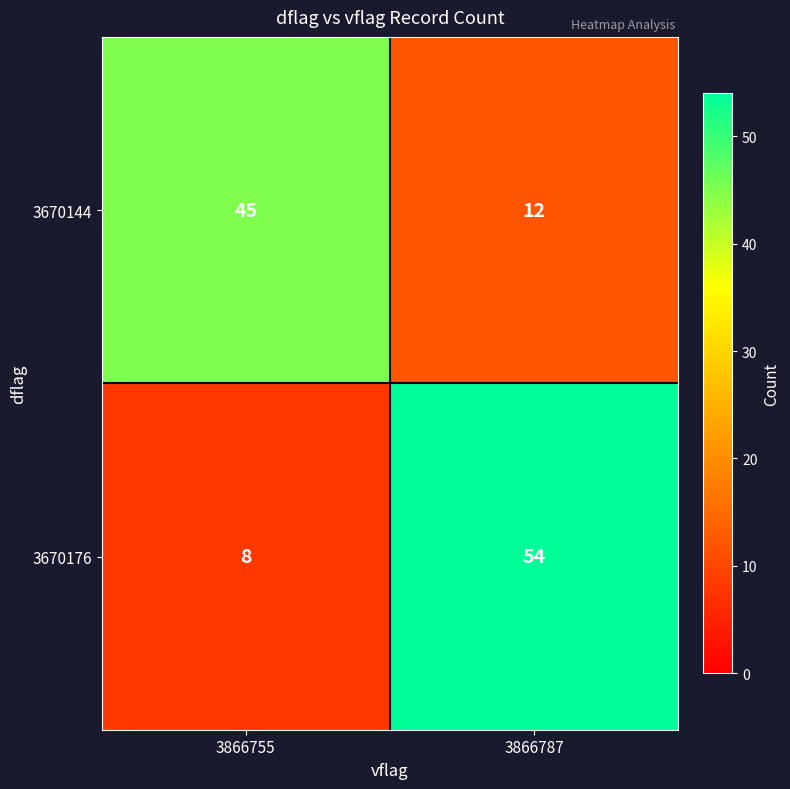

Rank the series by their maximum value, from highest to lowest.

3670176, 3670144